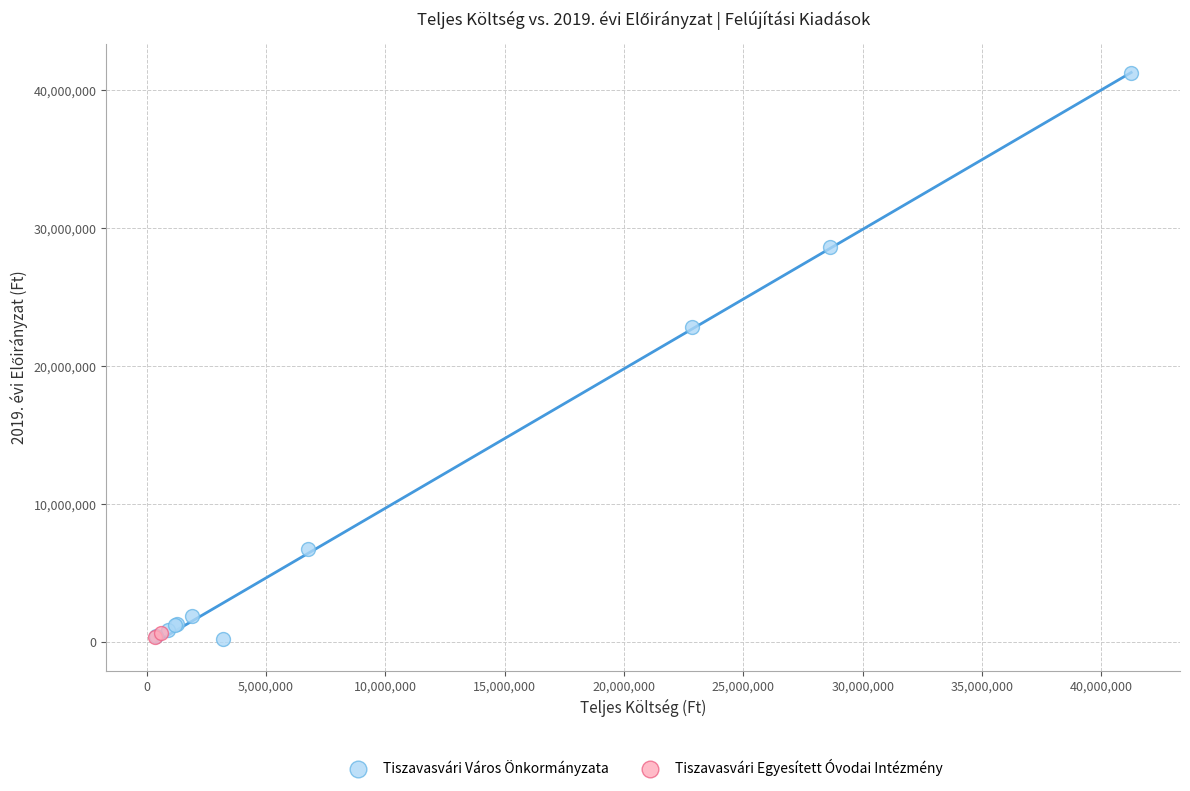

Which series has the largest Y range (max minus min)?

Tiszavasvári Város Önkormányzata